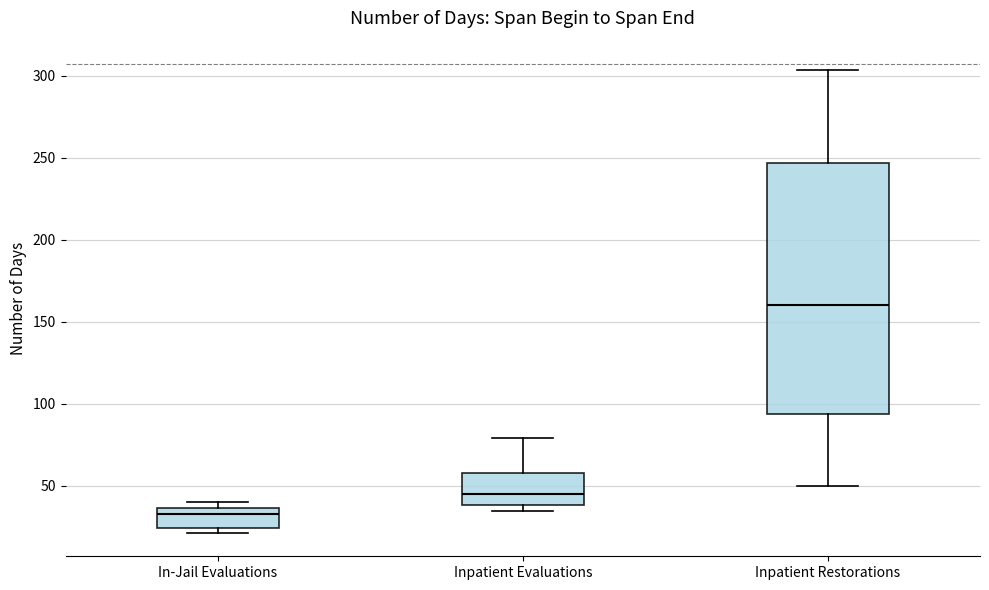

Reading left to right, transcribe this box plot: for each box, give where its median line is, the range the box spans, and where its two whiskers end, as read against the y-axis. The values are not printed on the chart, so give them approximately, as read against the axis.

In-Jail Evaluations: median 35 (just below the box's upper edge), box 25 to 35, whiskers 20 to 40
Inpatient Evaluations: median 45, box 40 to 60, whiskers 35 to 80
Inpatient Restorations: median 160, box 95 to 245, whiskers 50 to 305